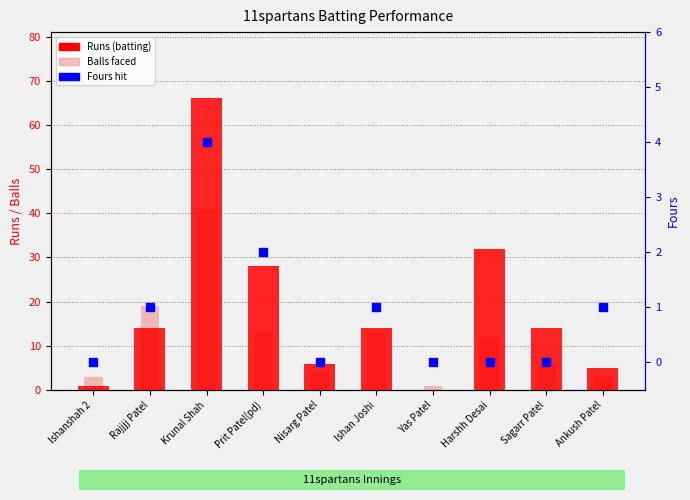

Which series has the largest Y range (max minus min)?

Runs